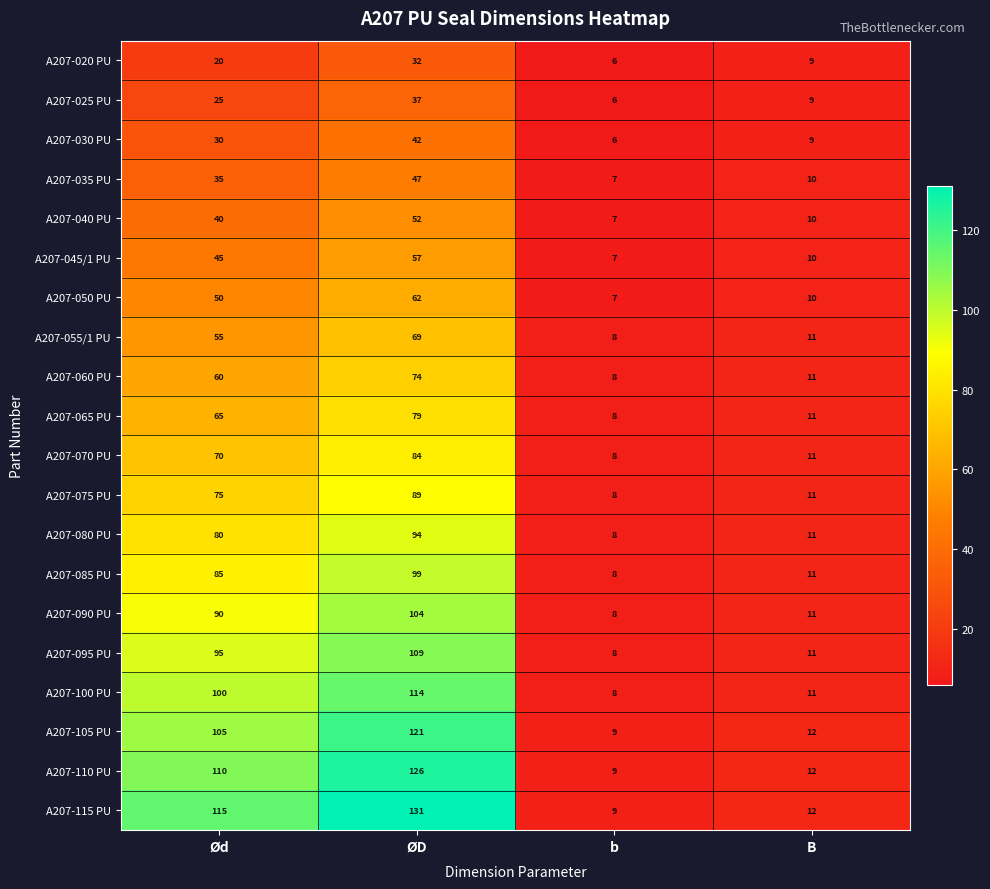

Rank the series at Ød from highest to lowest value.

A207-115 PU, A207-110 PU, A207-105 PU, A207-100 PU, A207-095 PU, A207-090 PU, A207-085 PU, A207-080 PU, A207-075 PU, A207-070 PU, A207-065 PU, A207-060 PU, A207-055/1 PU, A207-050 PU, A207-045/1 PU, A207-040 PU, A207-035 PU, A207-030 PU, A207-025 PU, A207-020 PU